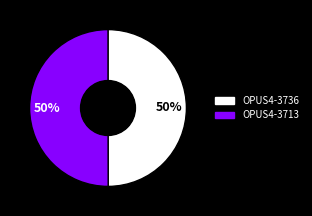

Approximately how many times larger is the value at OPUS4-3713 compared to OPUS4-3736?

1.0